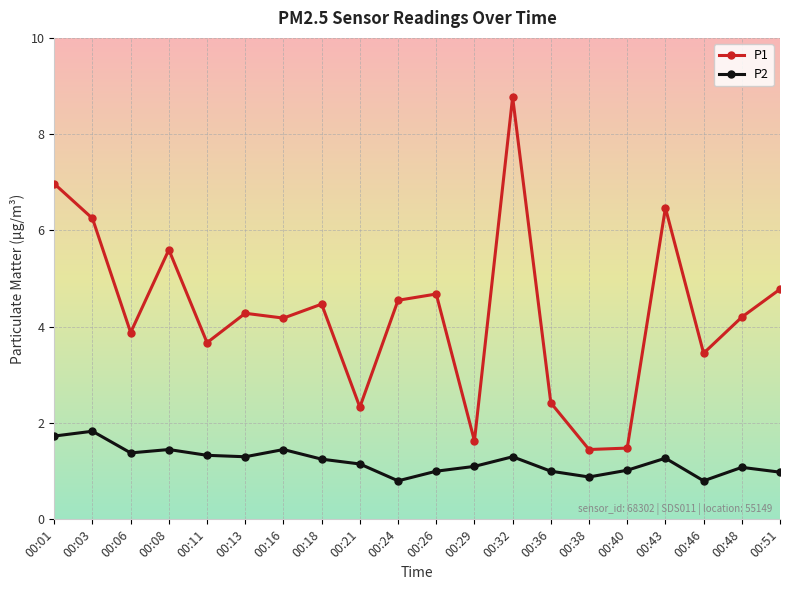

List the series in order of their overall mean, highest first.

P1, P2